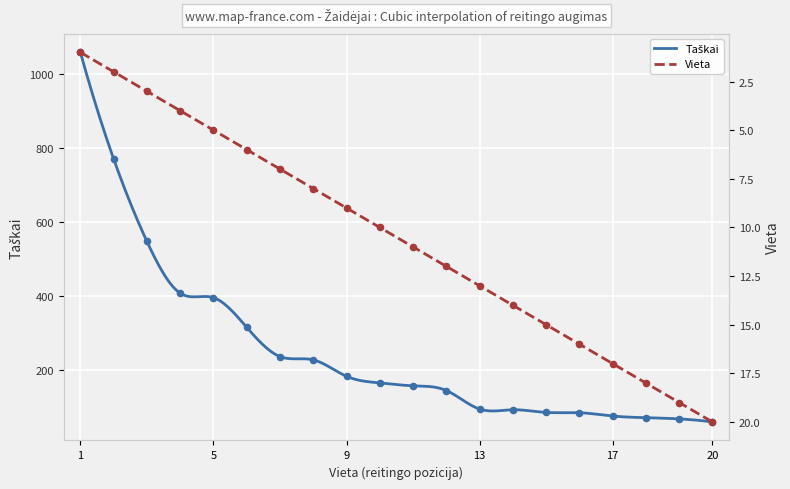

Which series has the widest spread of Y values?

Taškai